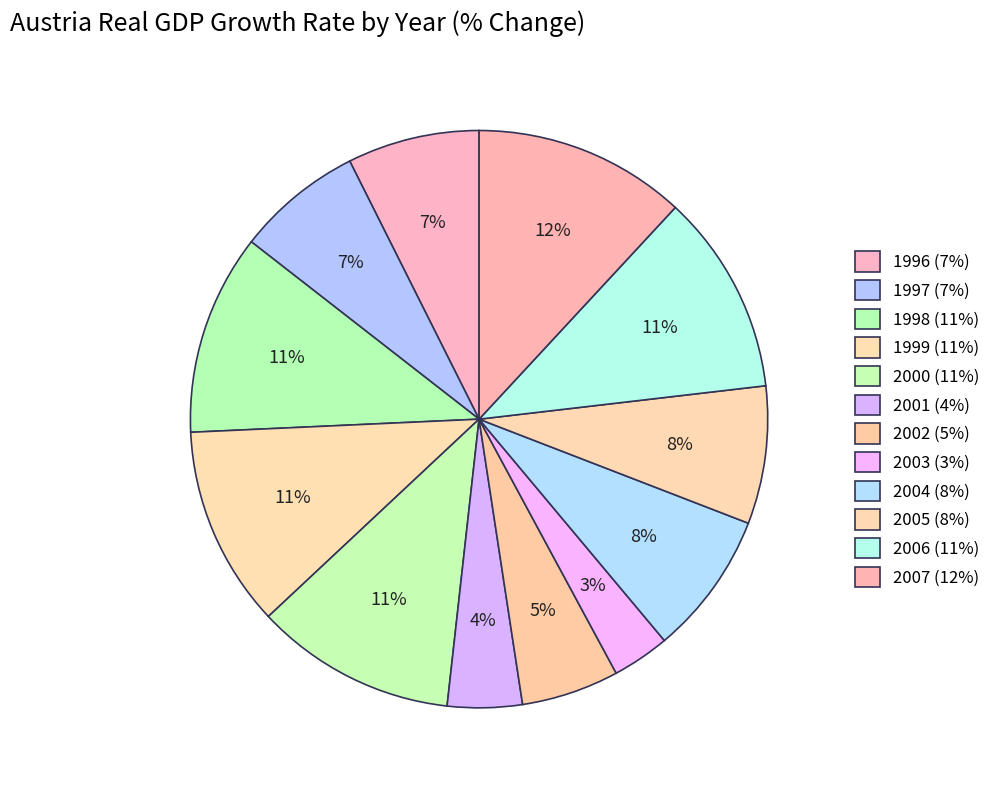

Is there a majority slice in this chart?

No